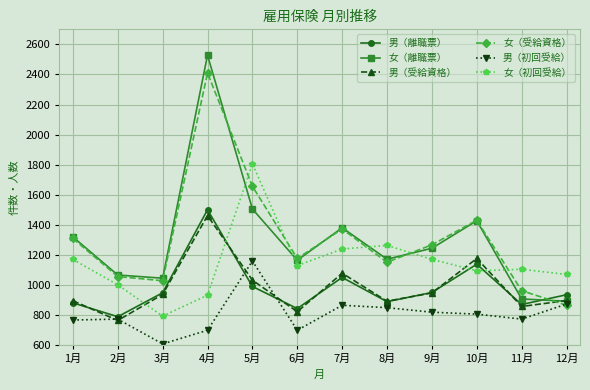

Does the chart have visible grid lines?

Yes